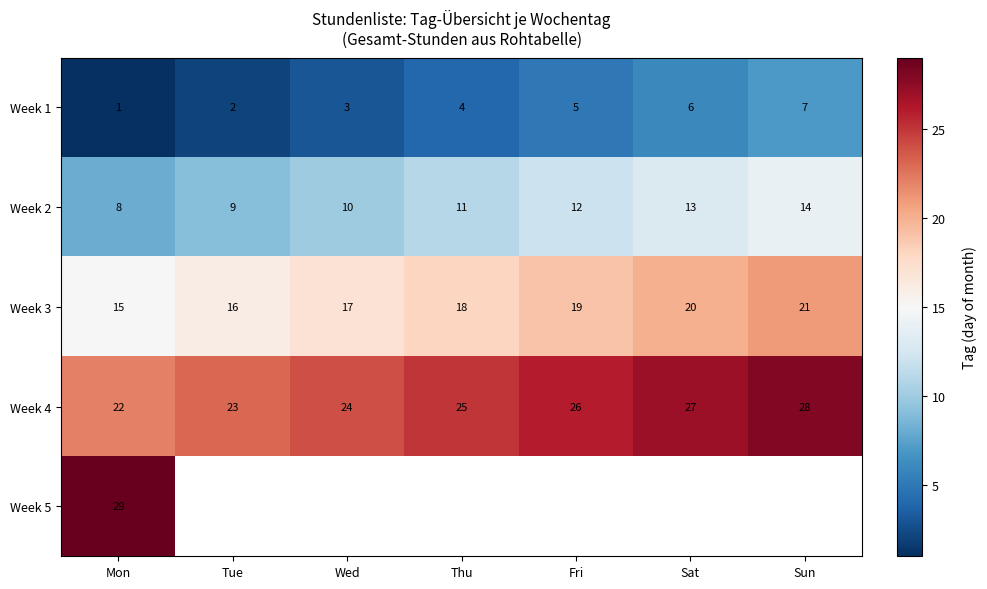

Rank the categories by Week 1 value from highest to lowest.

Sun, Sat, Fri, Thu, Wed, Tue, Mon